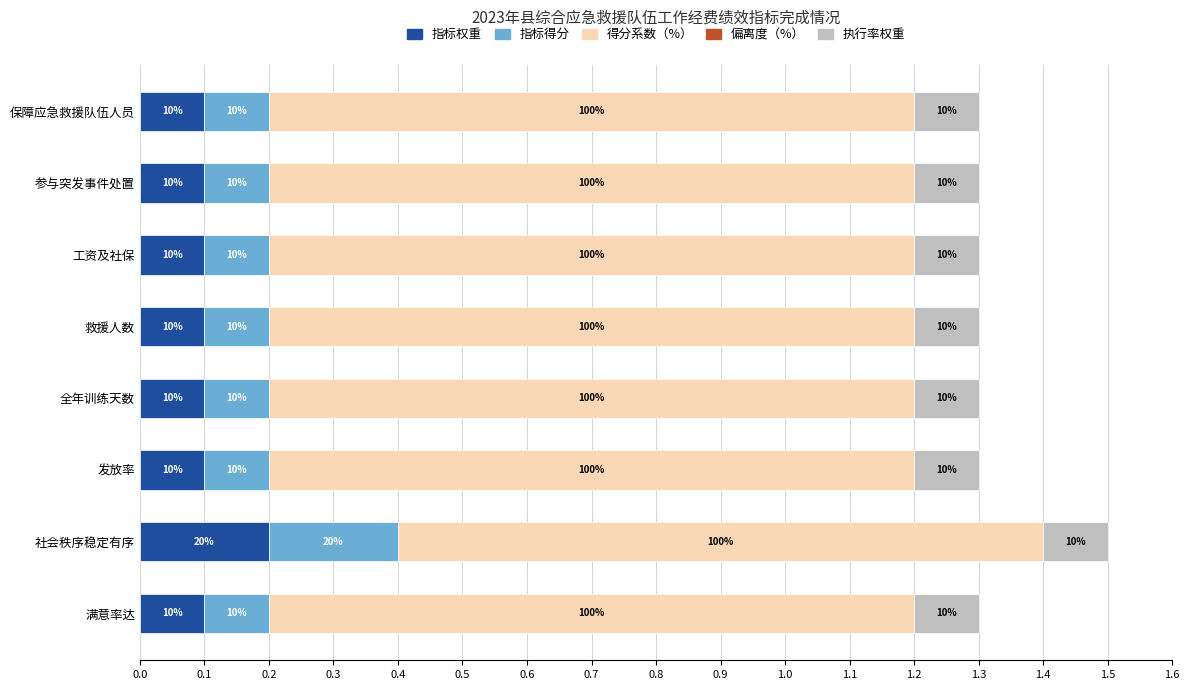

Which series has the largest range (max minus min)?

指标得分